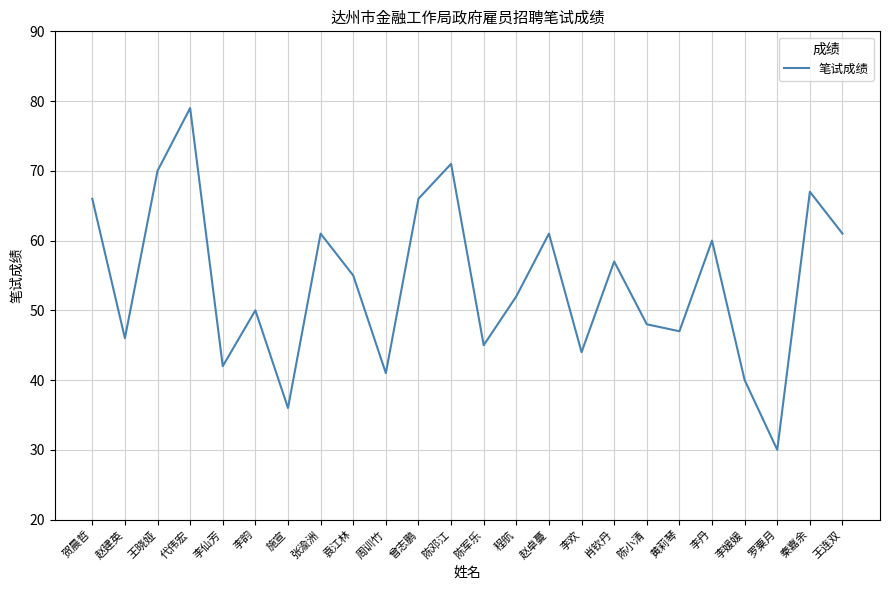

Reading right to left, list all the values displayed in this chart.

61	67	30	40	60	47	48	57	44	61	52	45	71	66	41	55	61	36	50	42	79	70	46	66